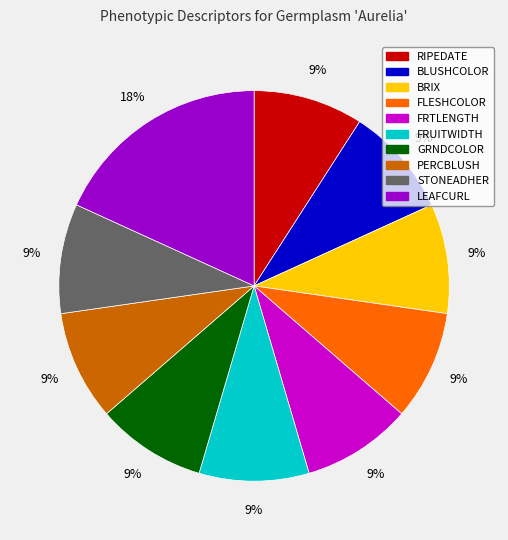

Does any single category account for the majority?

No